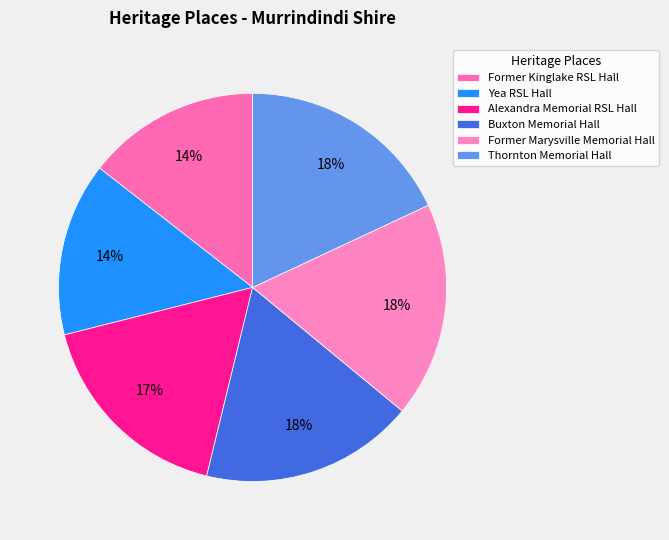

What percentage is the Alexandra Memorial RSL Hall slice, to the nearest percent?

17%